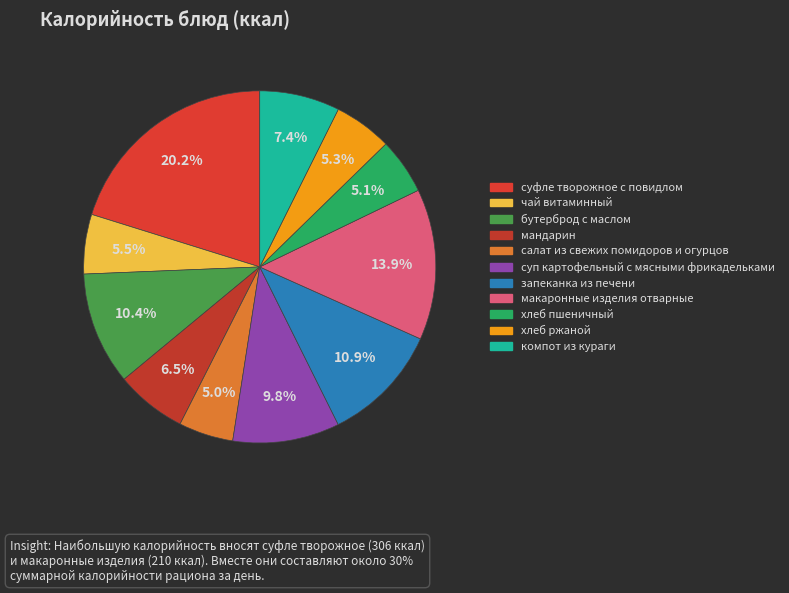

Rank the categories by value from lowest to highest.

салат из свежих помидоров и огурцов, хлеб пшеничный, хлеб ржаной, чай витаминный, мандарин, компот из кураги, суп картофельный с мясными фрикадельками, бутерброд с маслом, запеканка из печени, макаронные изделия отварные, суфле творожное с повидлом